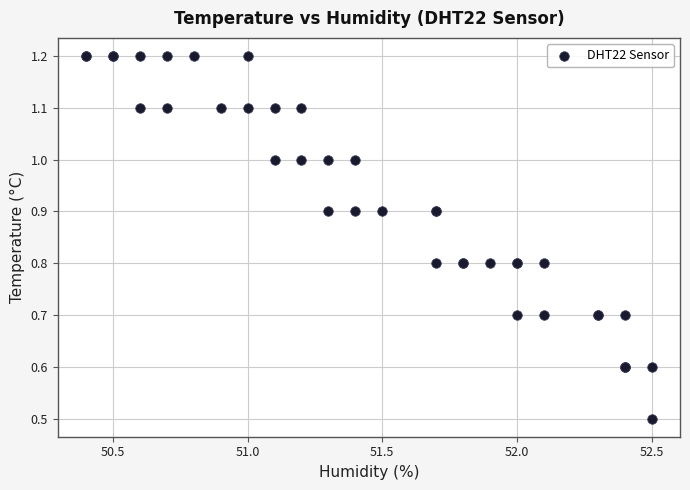

What Y value in the scatter plot is closest to 0?

0.5